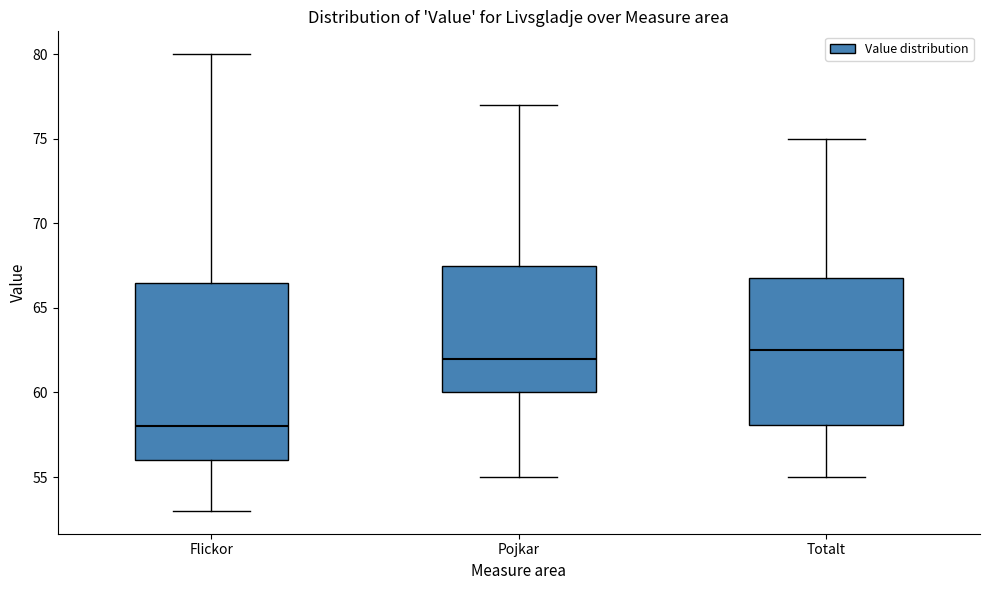

Reading left to right, transcribe this box plot: for each box, give where its median line is, the range the box spans, and where its two whiskers end, as read against the y-axis. The values are not printed on the chart, so give them approximately, as read against the axis.

Flickor: median 58.0, box 56.0 to 66.5, whiskers 53.0 to 80.0
Pojkar: median 62.0, box 60.0 to 67.5, whiskers 55.0 to 77.0
Totalt: median 62.5, box 58.0 to 67.0, whiskers 55.0 to 75.0